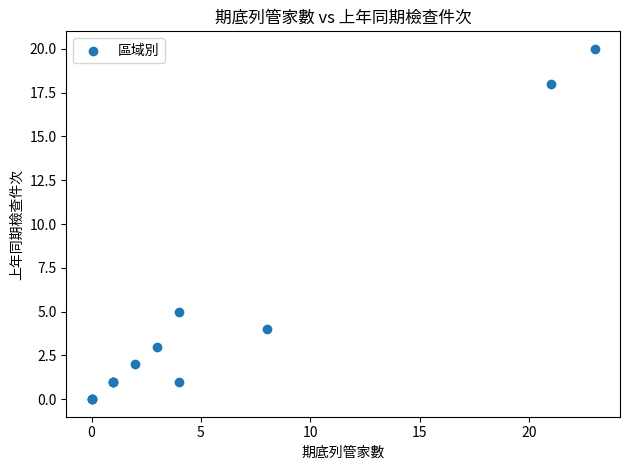

What Y value in the scatter plot is closest to 10?

5